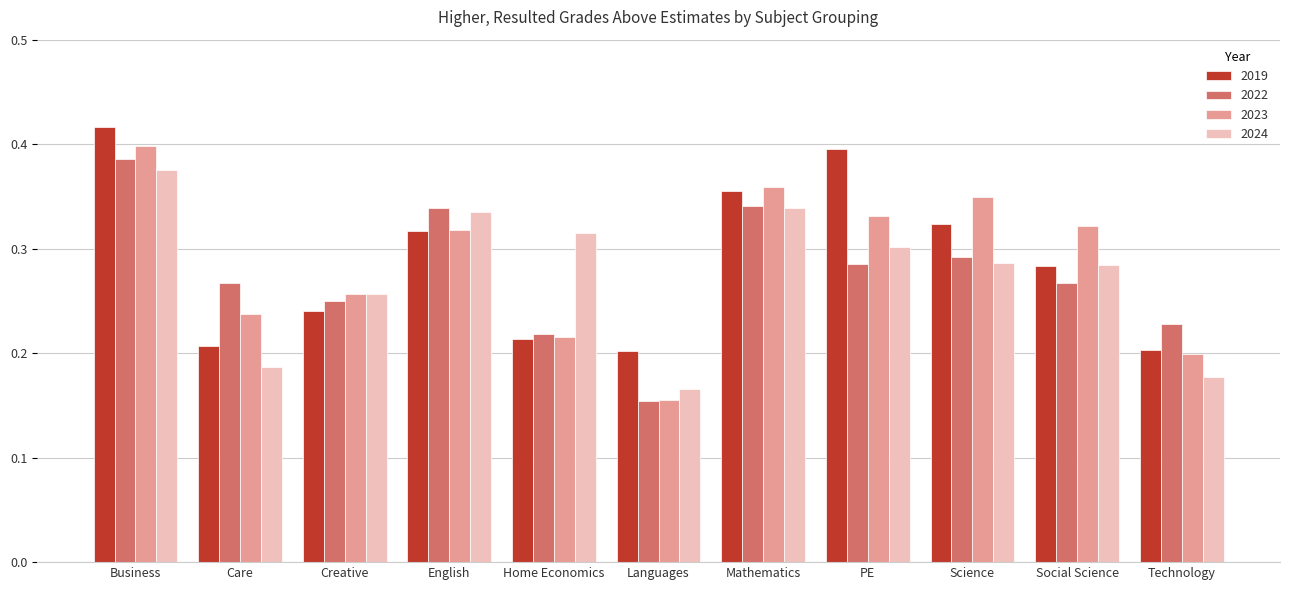

Which series has the widest spread of values?

2023